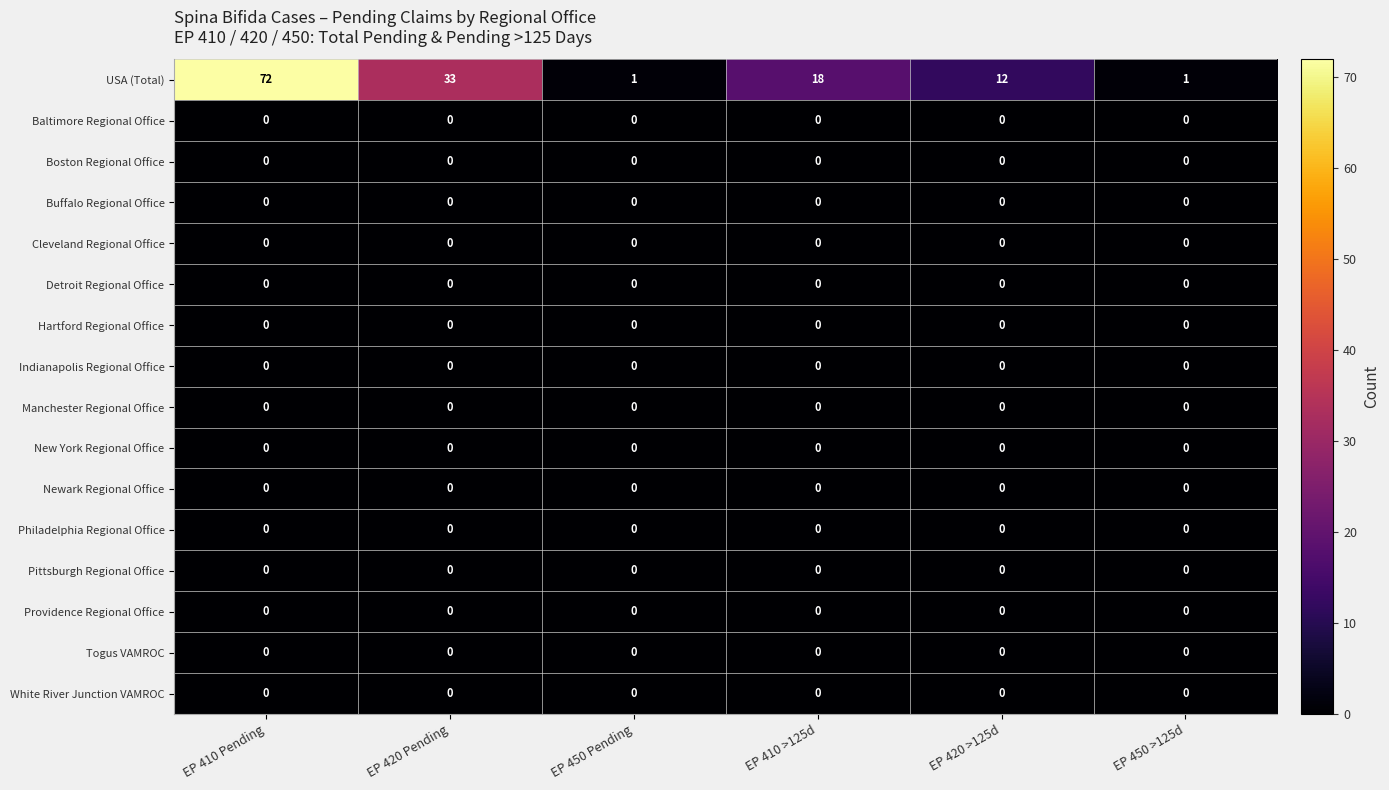

Between EP 410 >125d and EP 420 >125d, which series saw the biggest shift?

USA (Total)